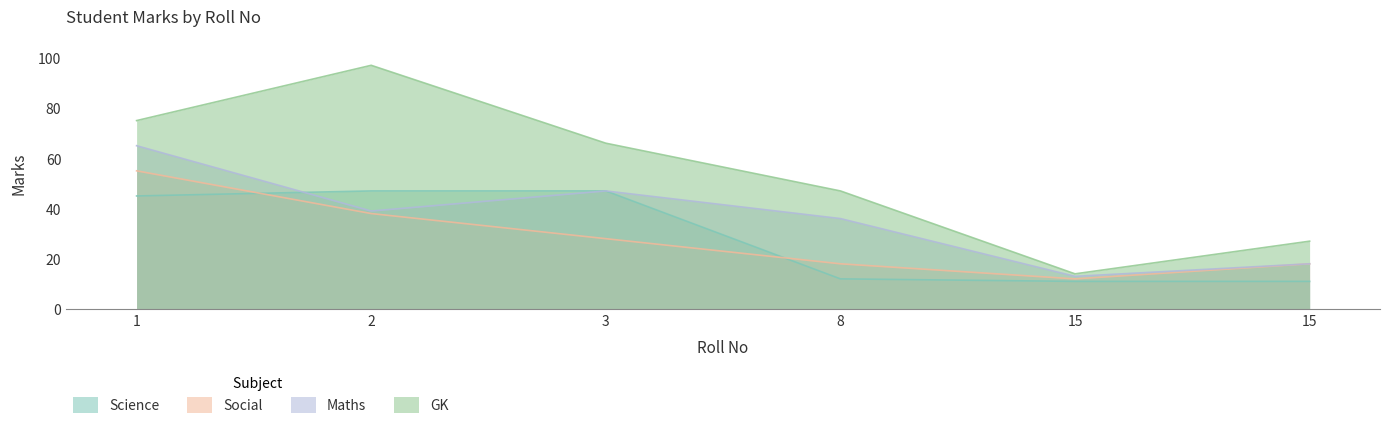

At which label does GK first exceed 66?

1